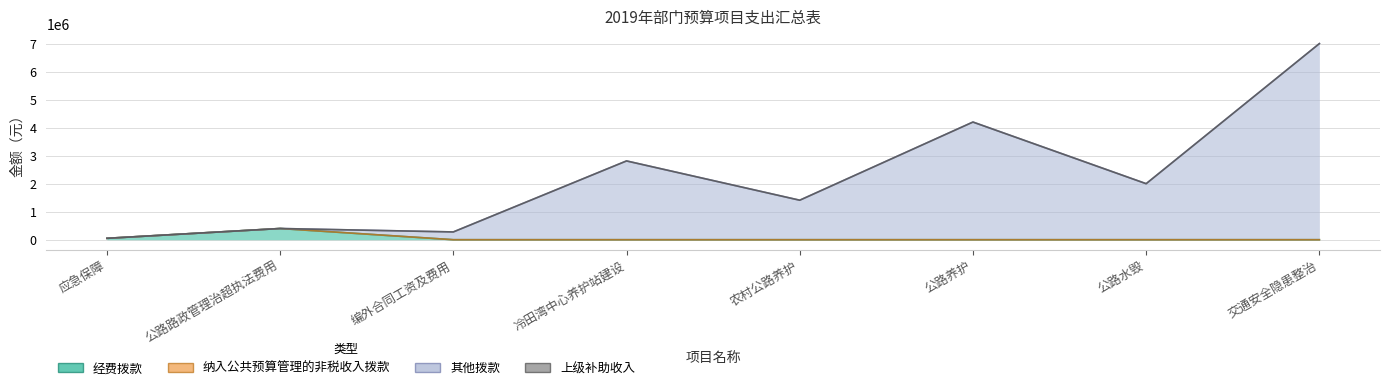

True or false: 其他拨款 and 经费拨款 cross at least once.

False